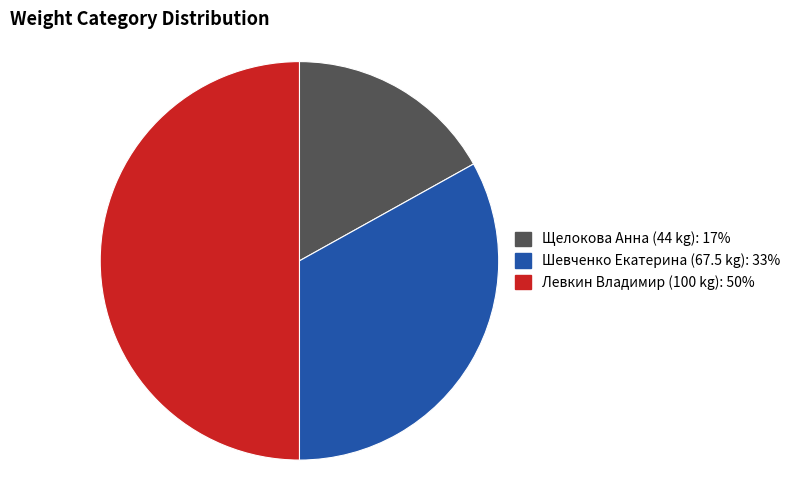

Is it true that Щелокова Анна (44 kg): 17% is 28% of the pie?

False